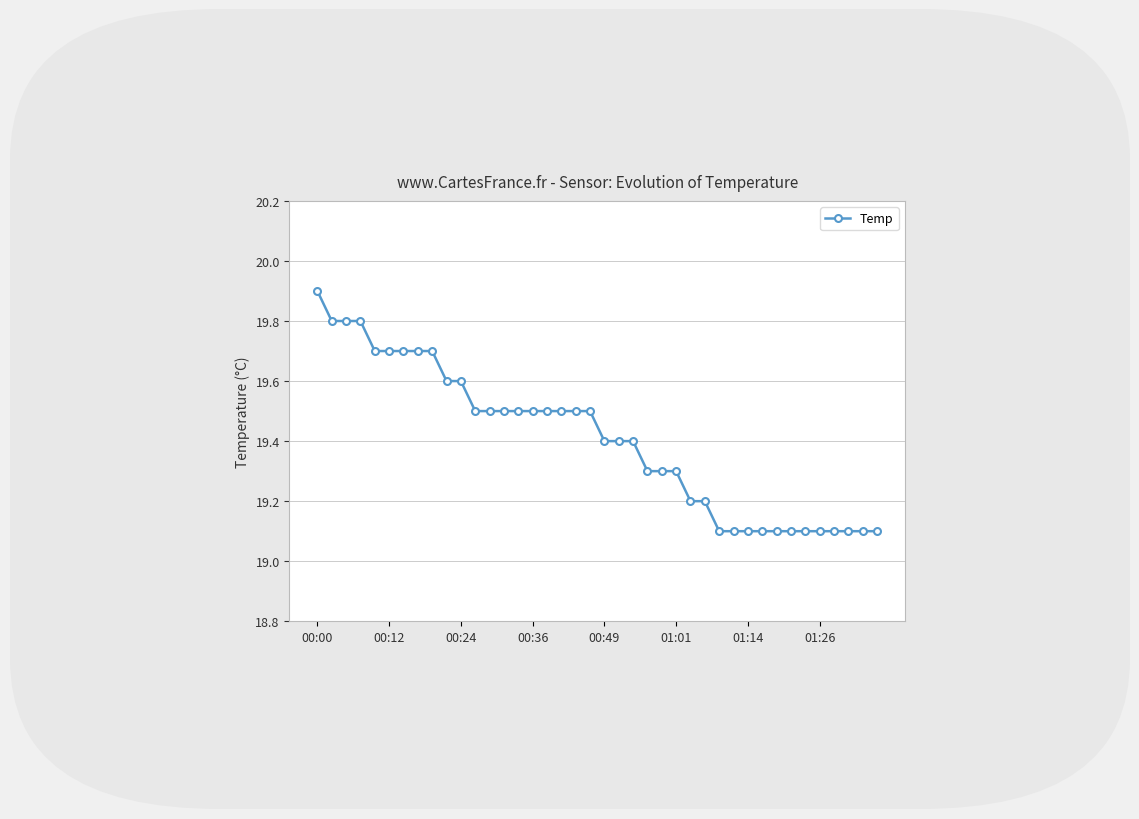

What is the value of the 12th point from the left?

19.5